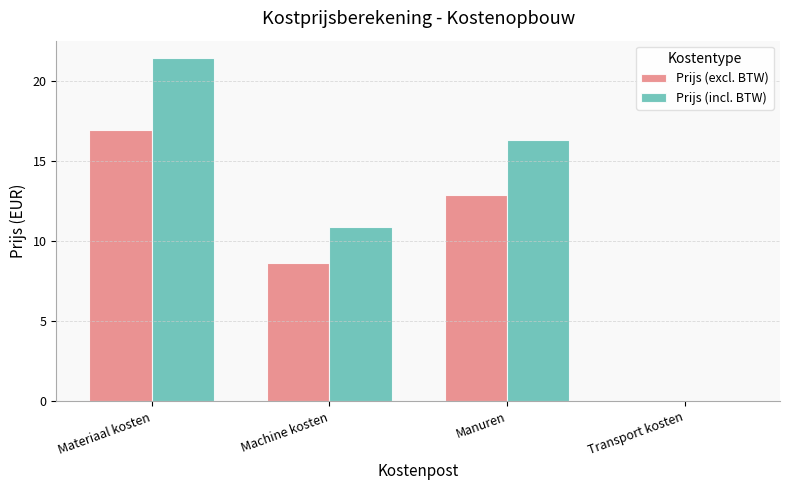

True or false: Prijs (excl. BTW) has a value of -11.8 at Transport kosten.

False